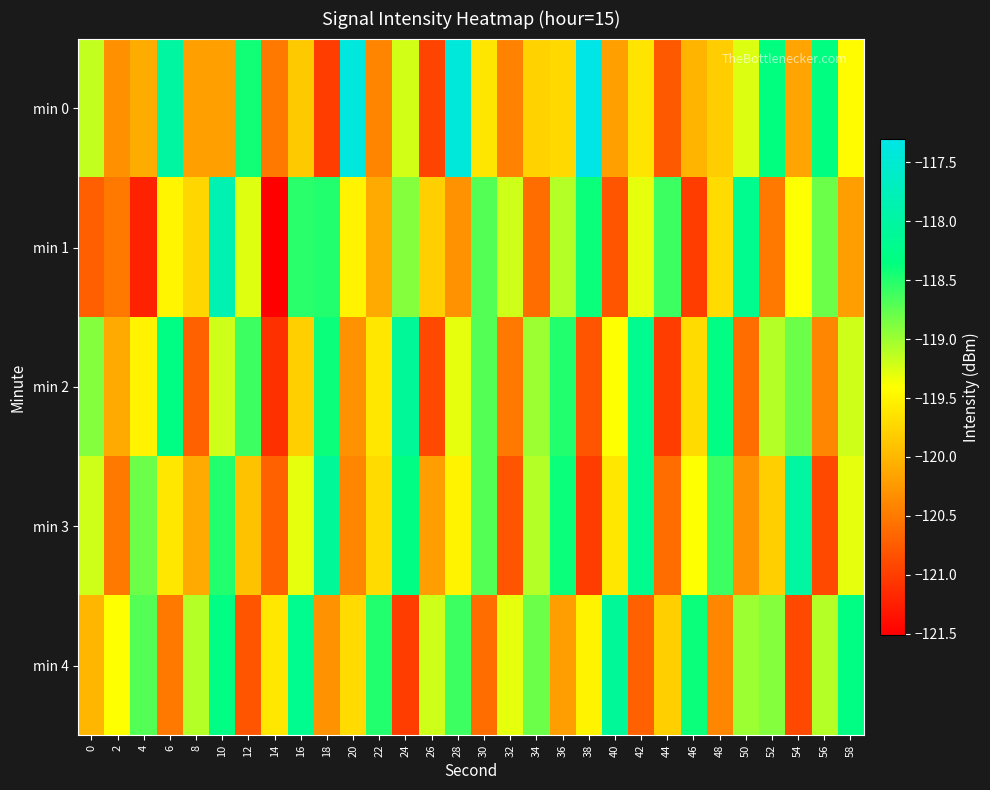

At 28, list the series in order from smallest to largest.

min 1, min 3, min 2, min 4, min 0